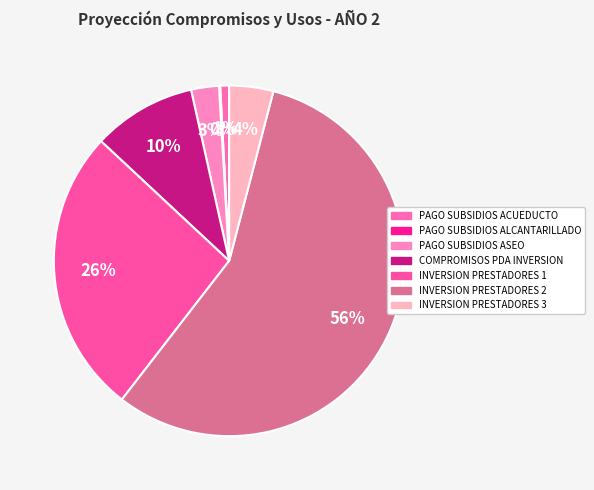

Which category has the smallest portion of the pie?

PAGO SUBSIDIOS ALCANTARILLADO